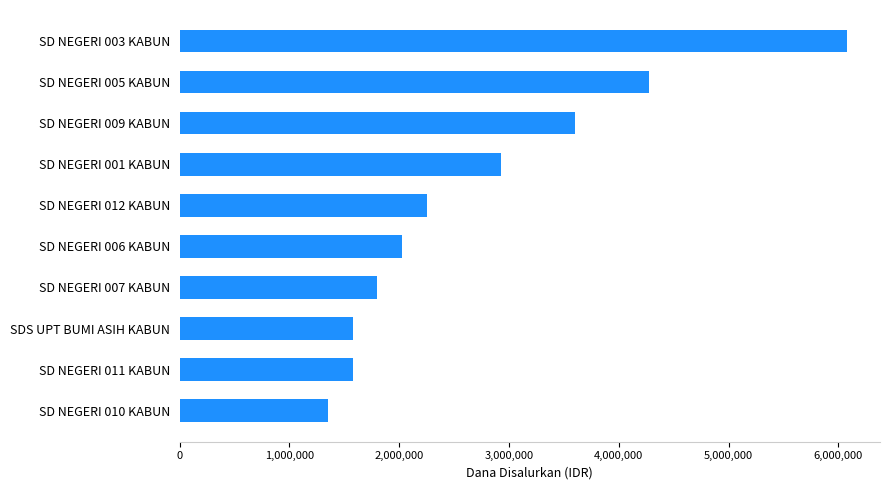

How many data points does each series have?

10